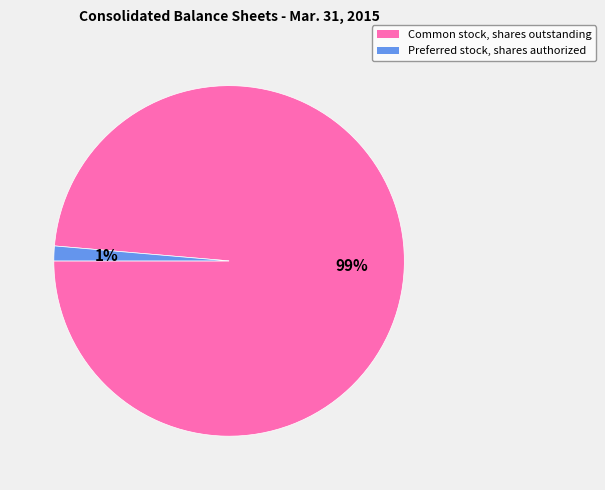

Is the sum of Common stock, shares outstanding and Preferred stock, shares authorized greater than half?

Yes